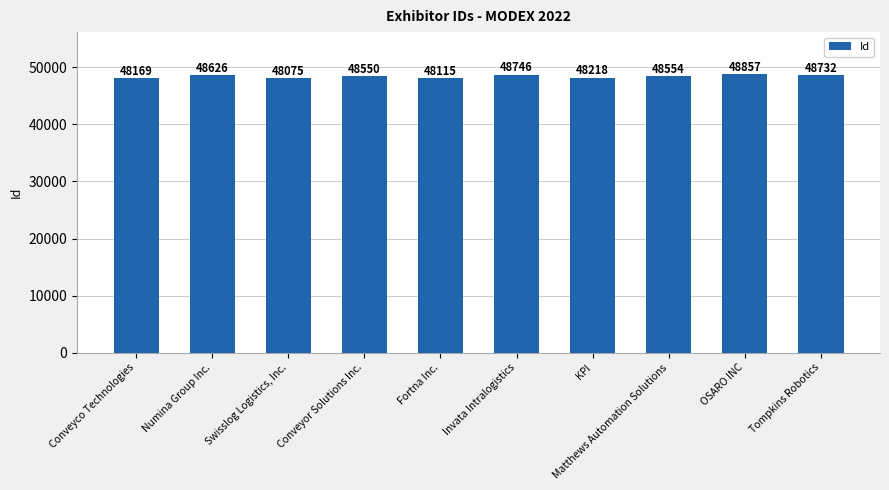

What is the change in value from Conveyor Solutions Inc. to Fortna Inc.?

-435